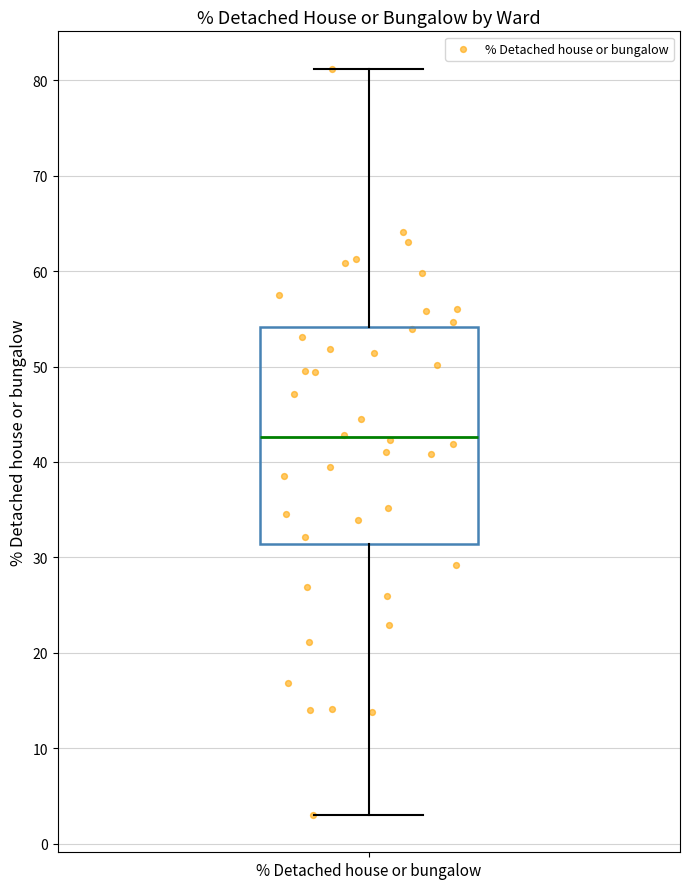

Where is the lower edge of the box for % Detached house or bungalow on the y-axis? The values are not printed on the chart, so give them approximately, as read against the axis.

31